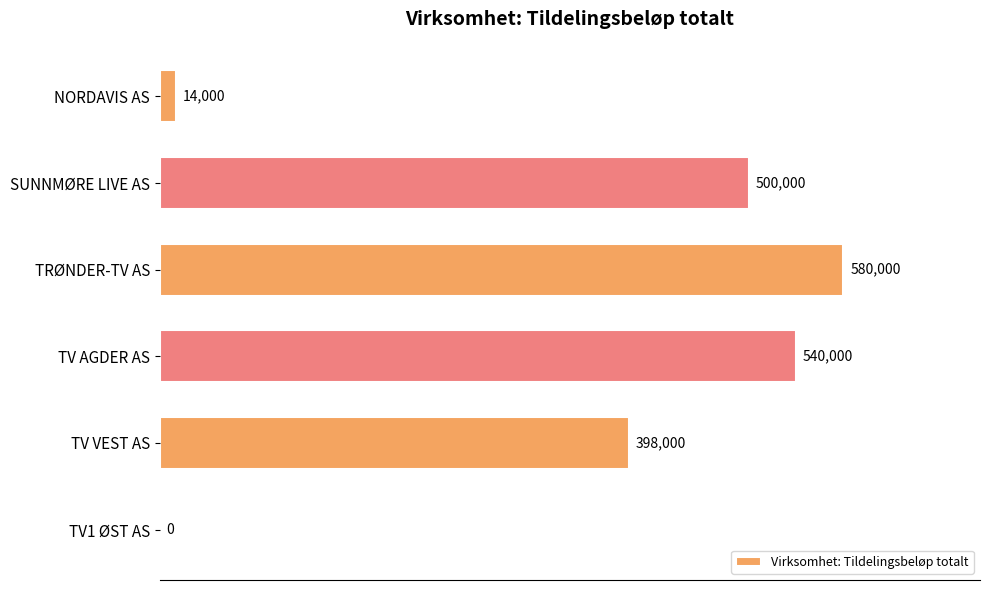

Which label corresponds to the largest value in the chart?

TRØNDER-TV AS